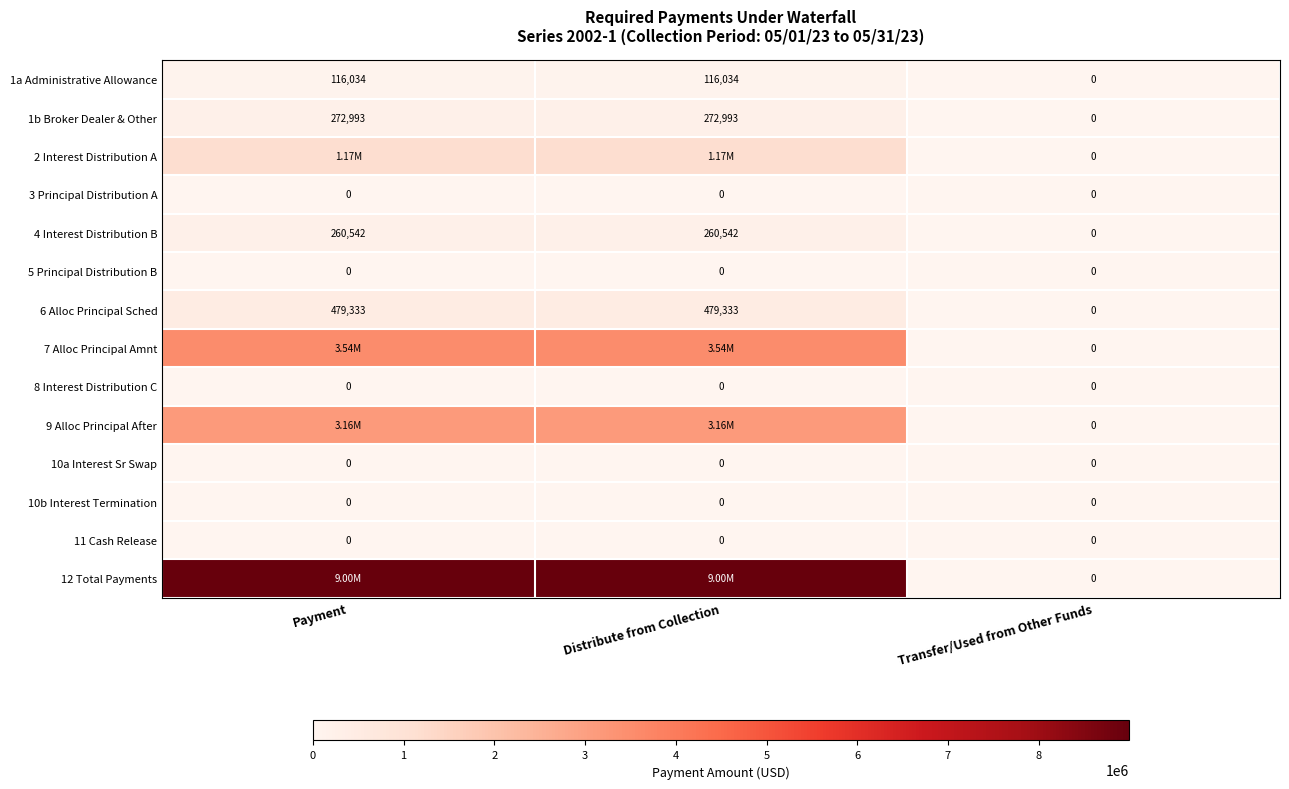

The 4 Interest Distribution B series shows 0.0 at Transfer/Used from Other Funds. True or false?

True